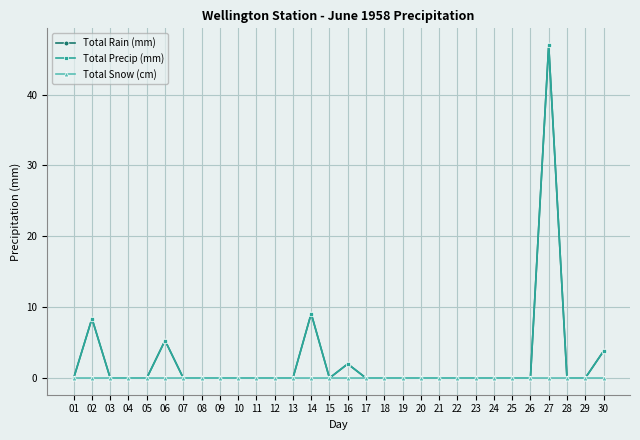

Does the chart have visible grid lines?

Yes